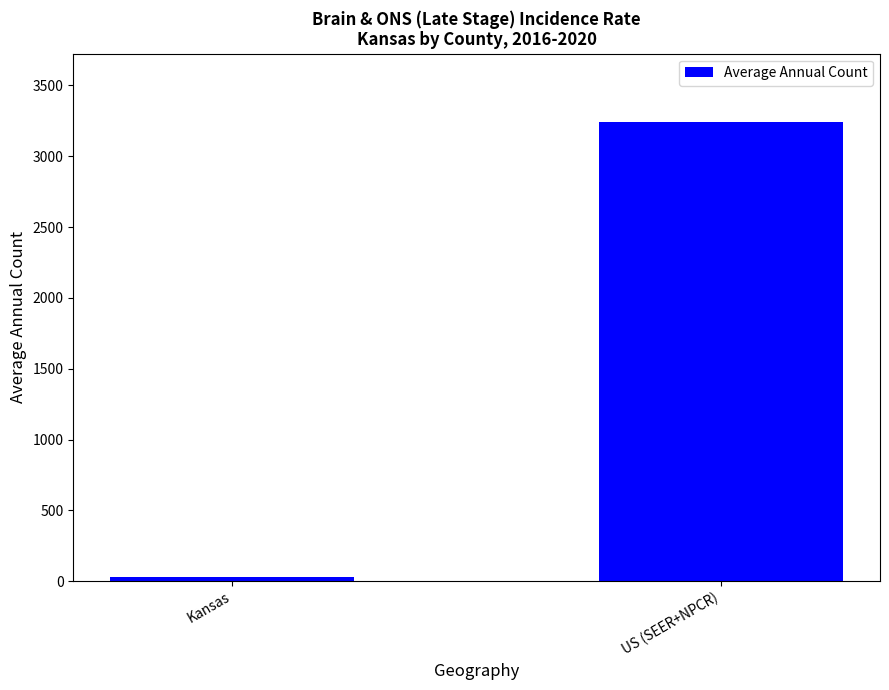

True or false: the data shows 26 at Kansas.

True